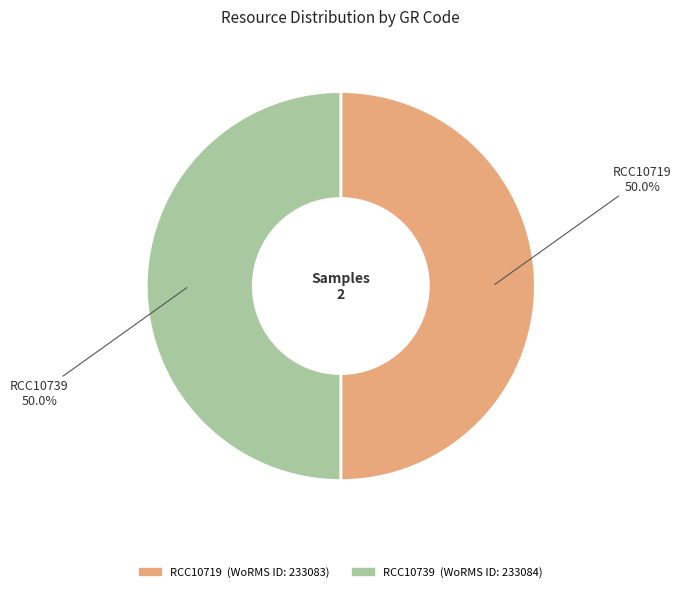

To the nearest percent, what portion does RCC10739 represent?

50%